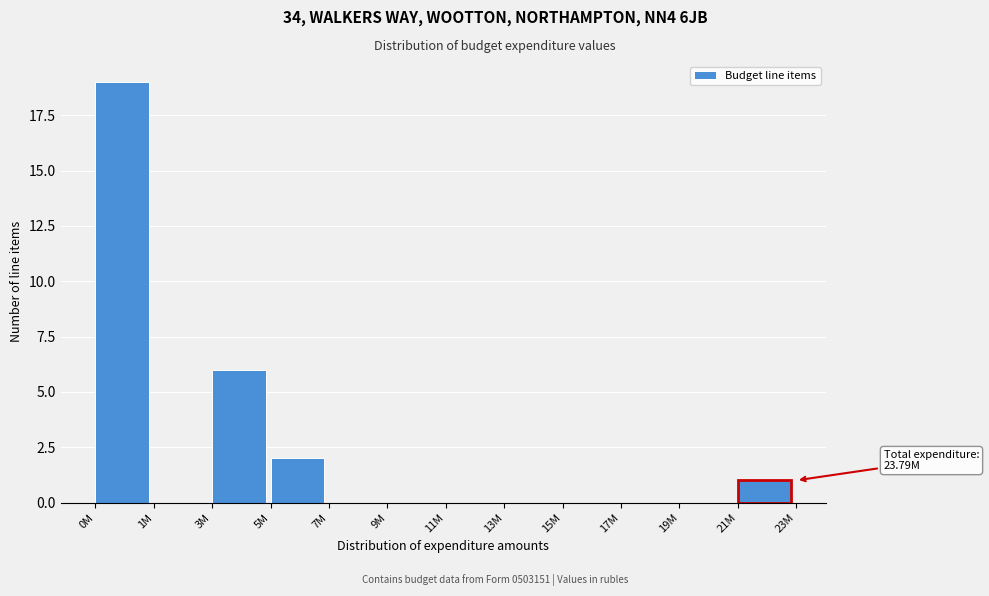

Reading right to left, list all the values displayed in this chart.

21M=1	19M=0	17M=0	15M=0	13M=0	11M=0	9M=0	7M=0	5M=2	3M=6	1M=0	0M=19